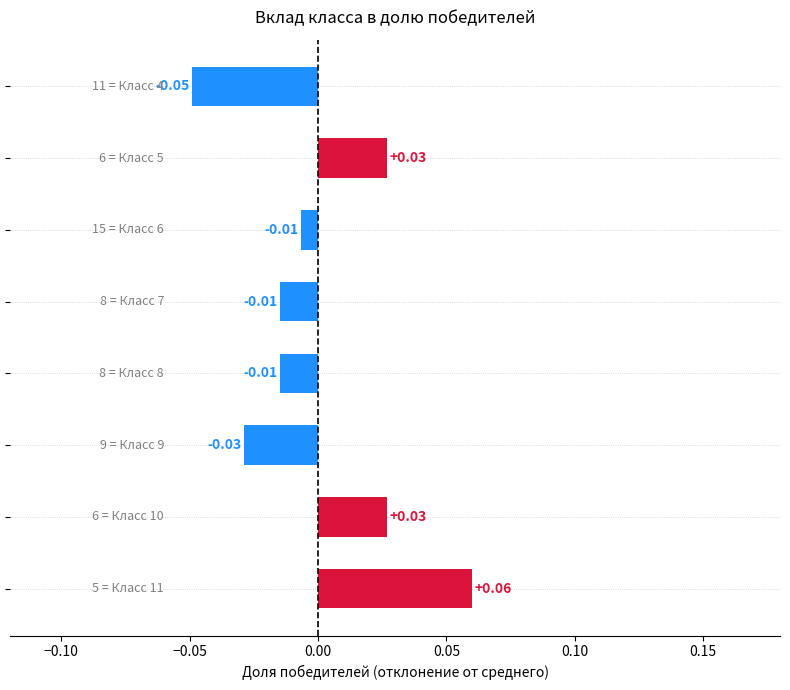

Does the chart contain any negative values?

Yes